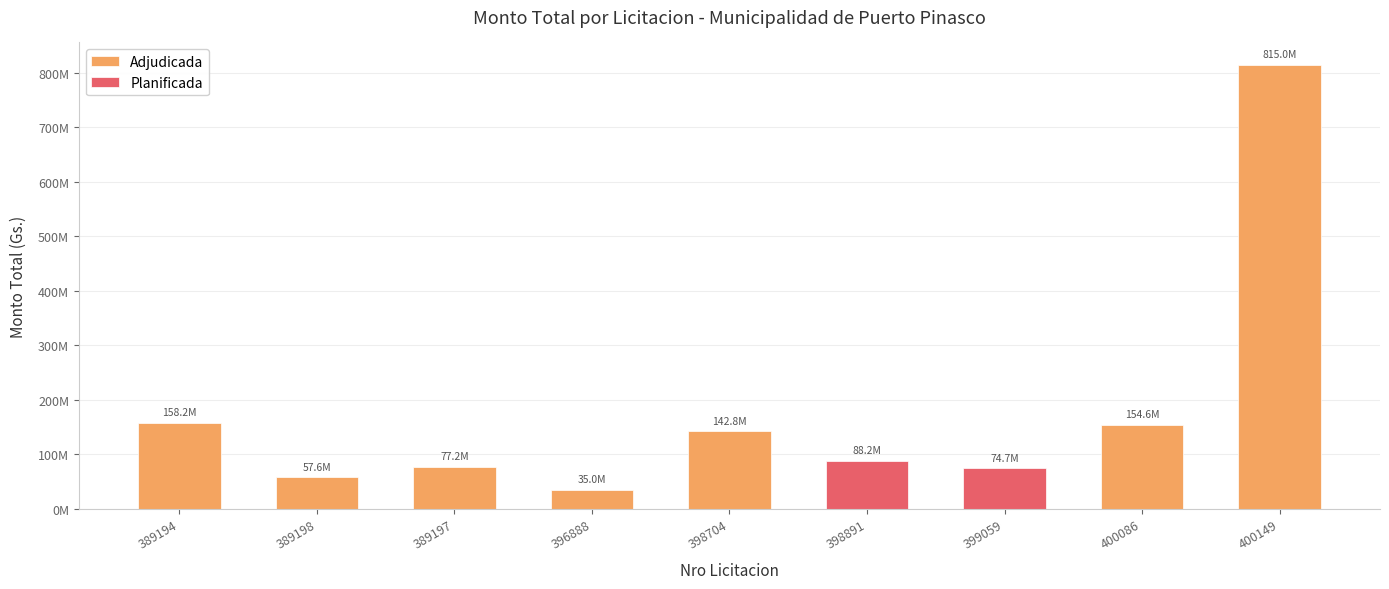

What is the smallest value displayed?

35000000